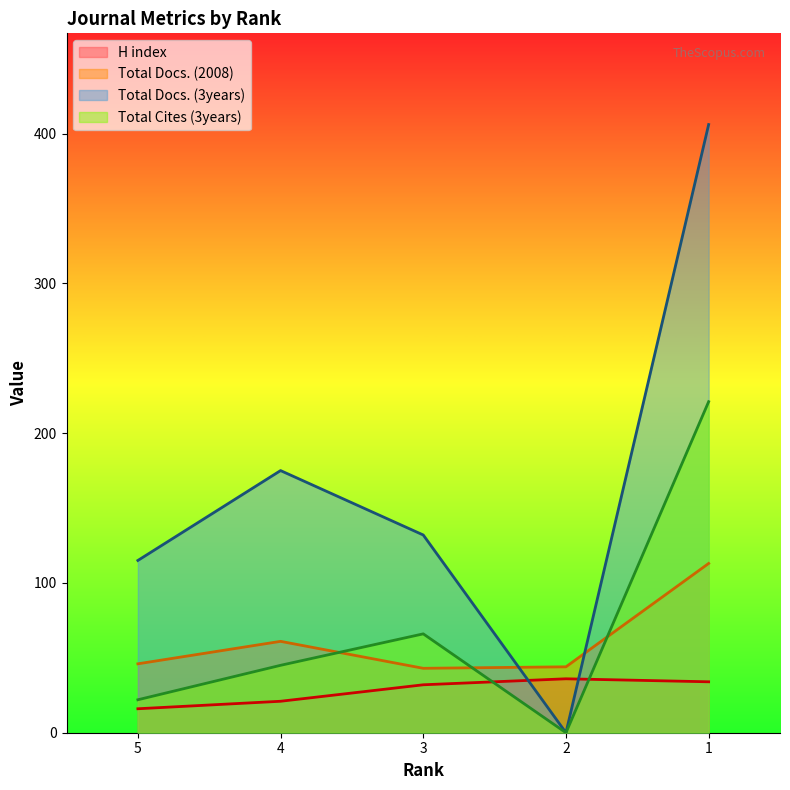

At 2, list the series in order from largest to smallest.

Total Docs. (2008), H index, Total Docs. (3years), Total Cites (3years)